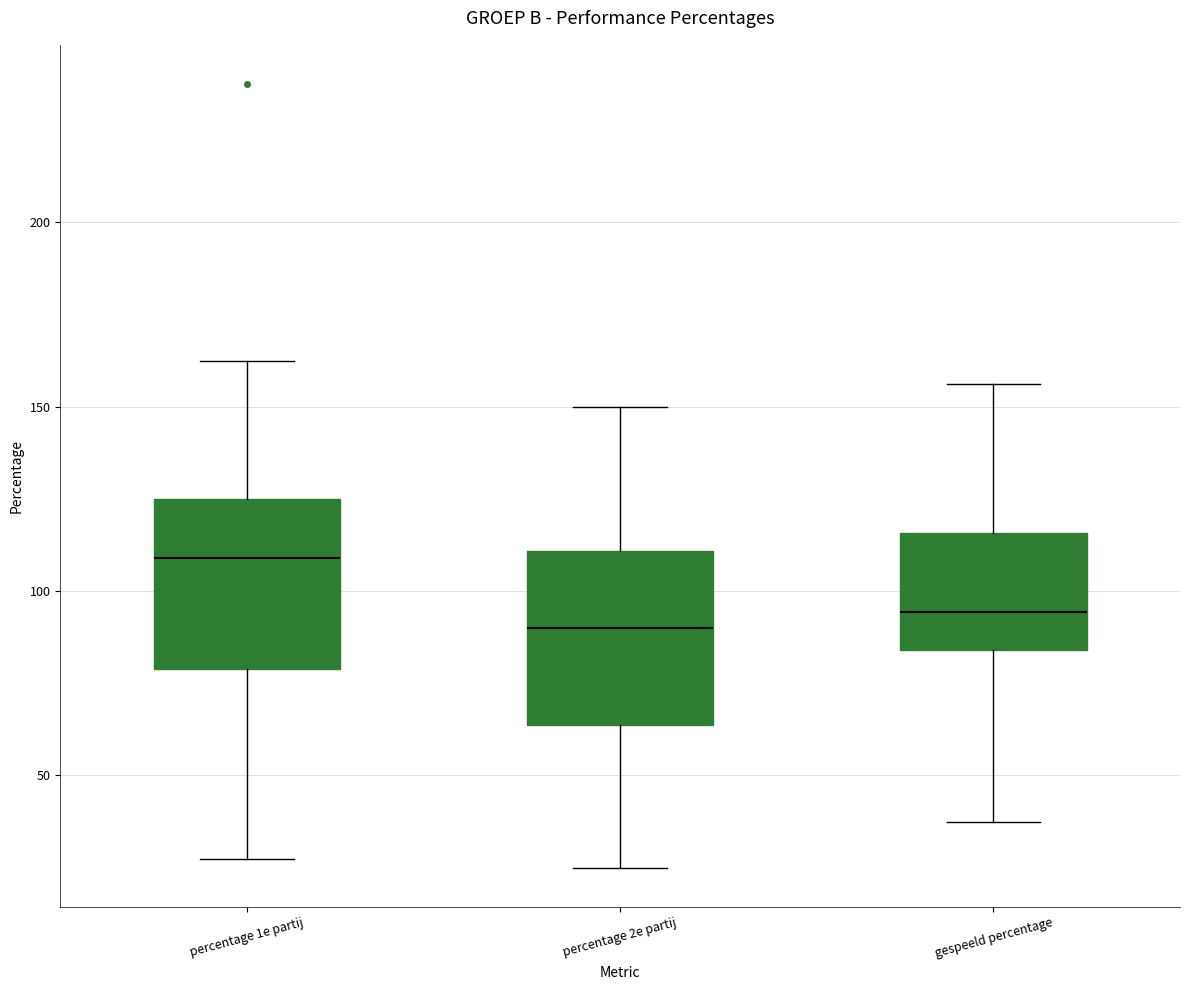

Reading left to right, transcribe this box plot: for each box, give where its median line is, the range the box spans, and where its two whiskers end, as read against the y-axis. The values are not printed on the chart, so give them approximately, as read against the axis.

percentage 1e partij: median 110, box 80 to 125, whiskers 25 to 165
percentage 2e partij: median 90, box 65 to 110, whiskers 25 to 150
gespeeld percentage: median 95, box 85 to 115, whiskers 40 to 155